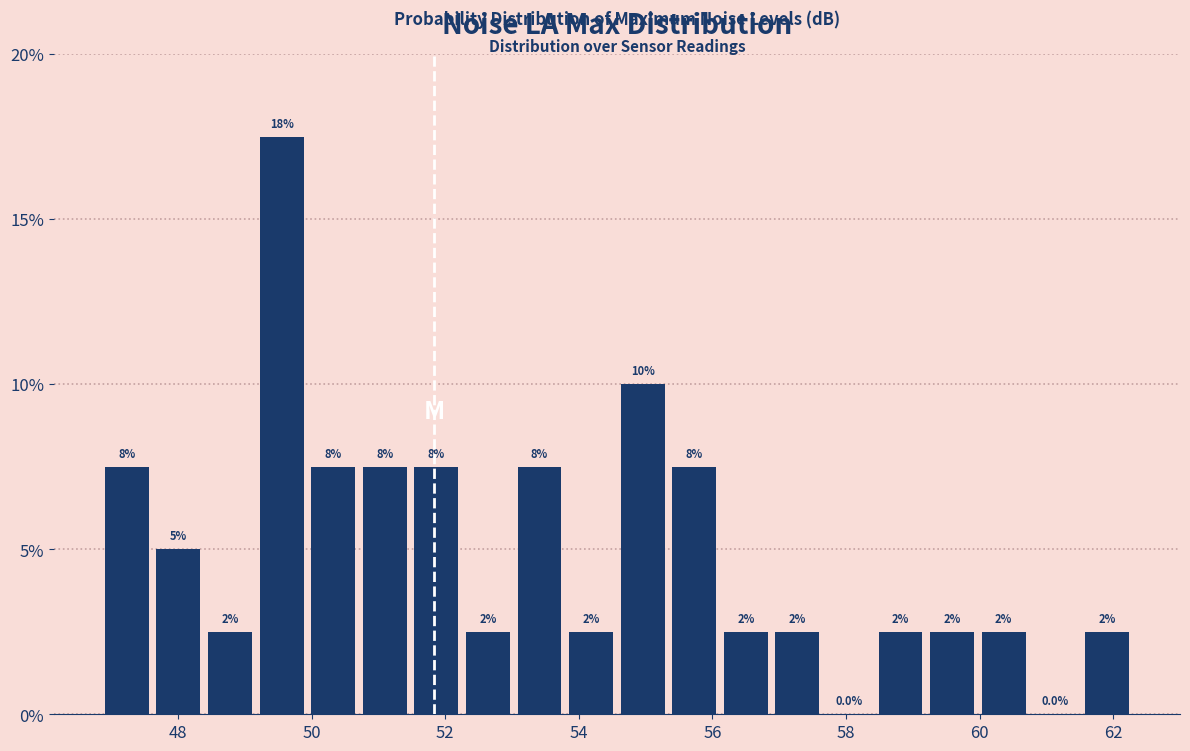

Read against the x-axis, roughly where is the centre of the tallest bar?

49.6